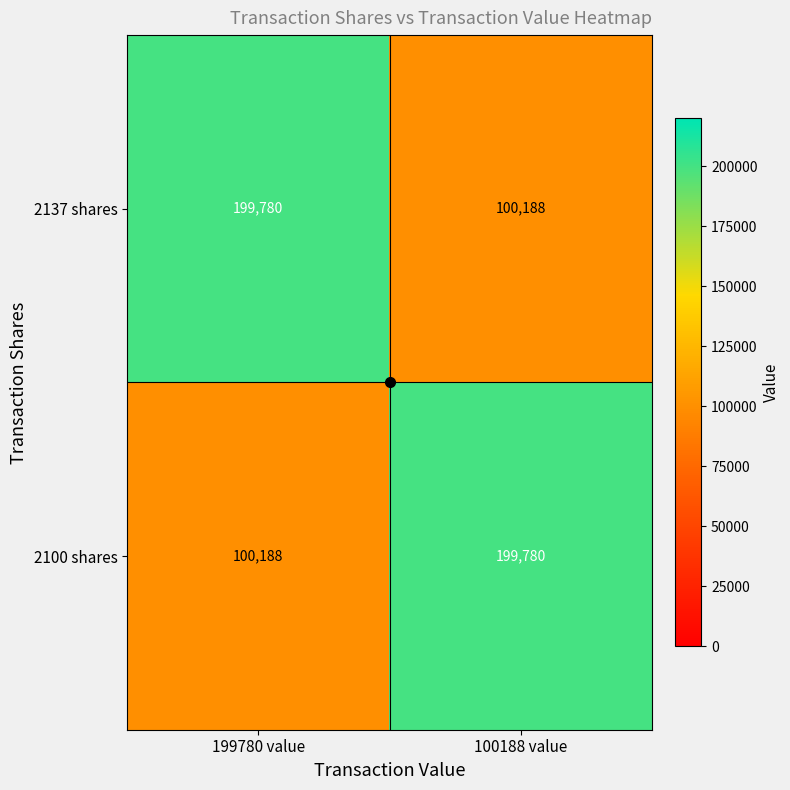

Which category has the lowest value in the 2100 shares series?

199780 value